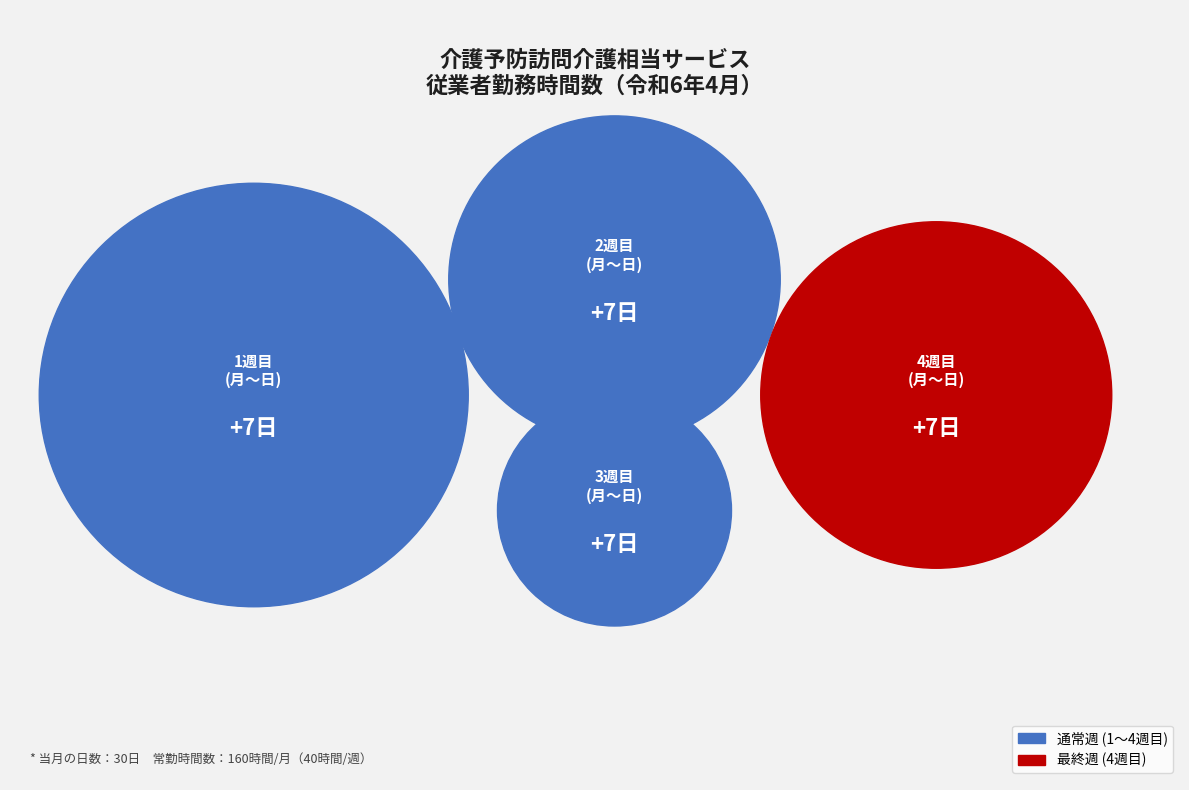

Does 1週目 represent more than half of the total?

No